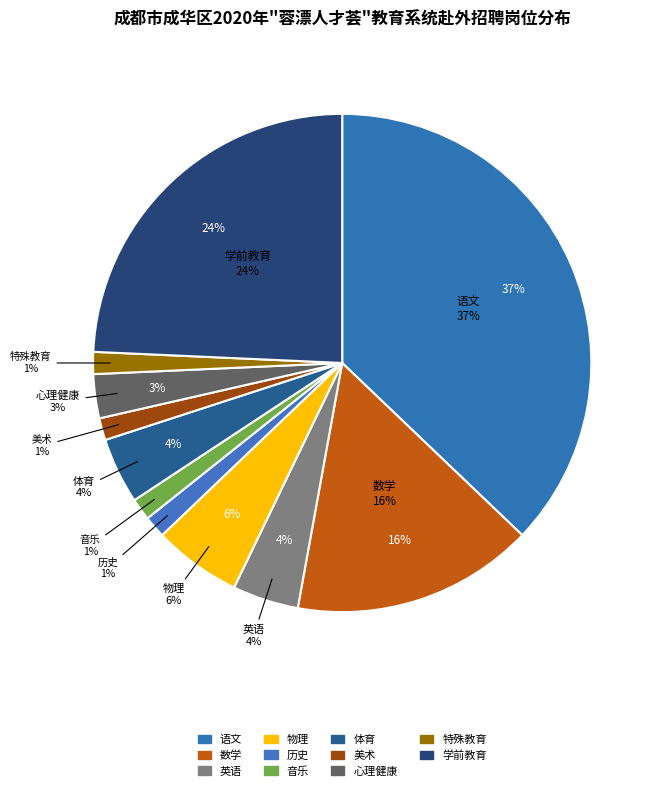

Approximately how many times larger is the value at 体育 compared to 特殊教育?

3.0